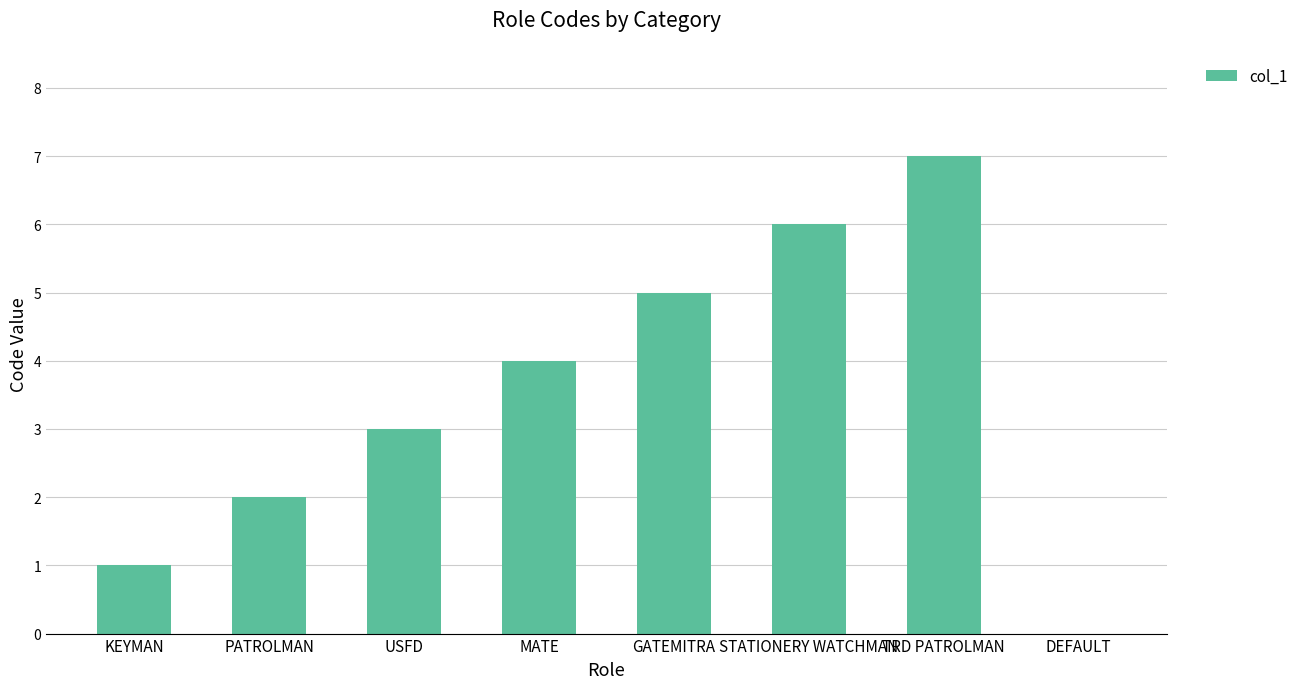

What value does the data have at USFD?

3